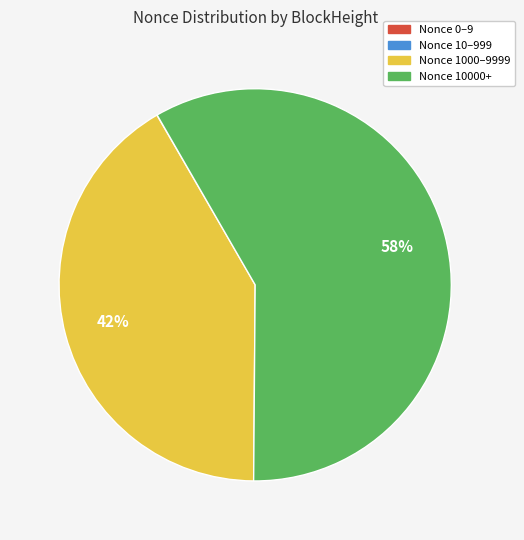

What is the largest slice in the pie chart?

Nonce 10000+